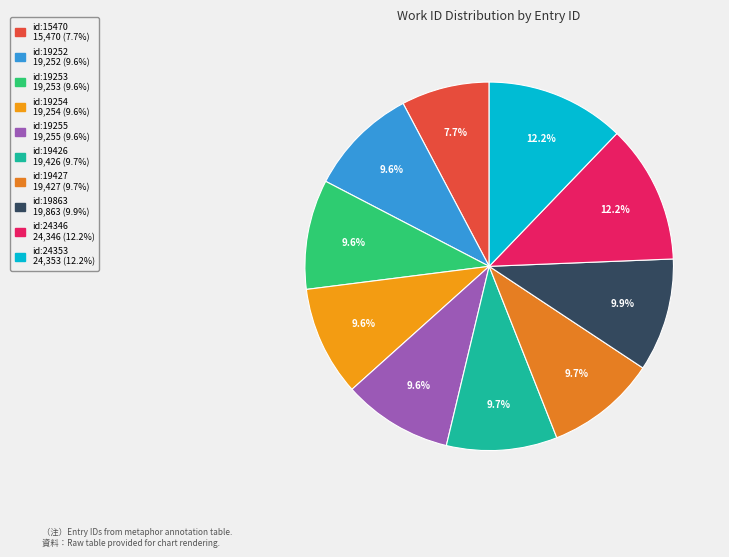

What is the largest slice in the pie chart?

id:24353